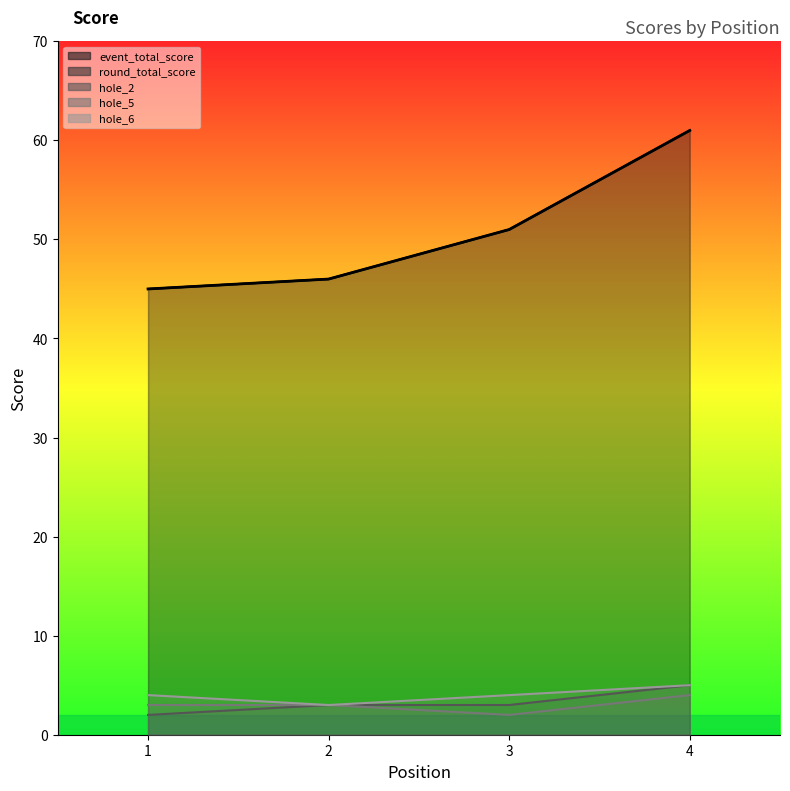

Which has a higher value, 1 or 4?

4